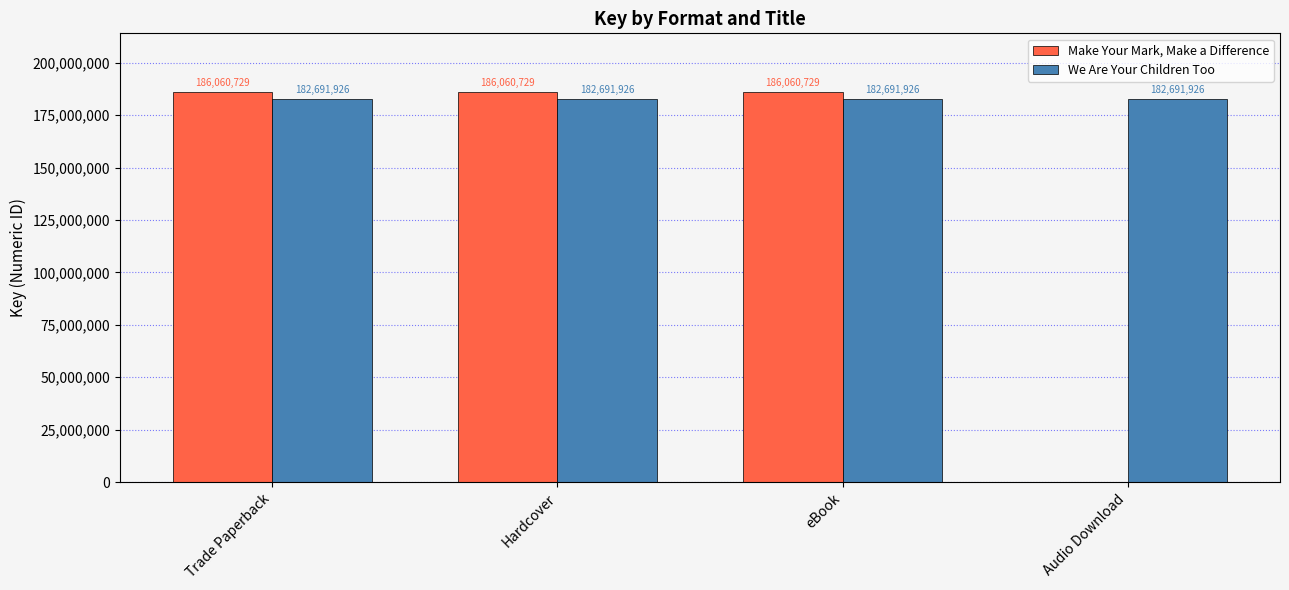

What is the approximate value of We Are Your Children Too at Trade Paperback?

182691926